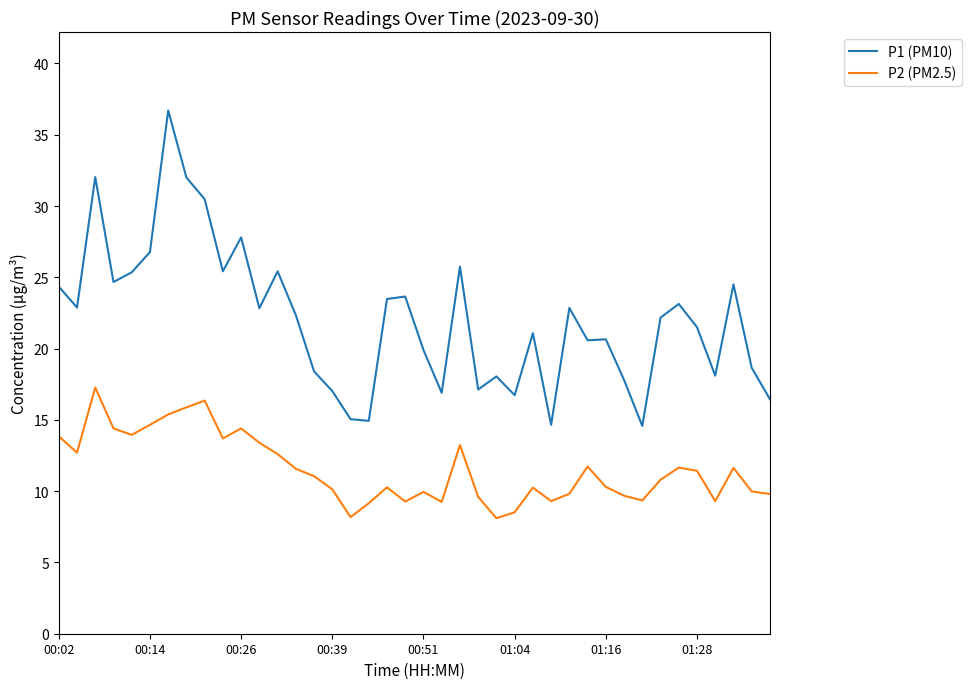

What is the minimum value shown in the chart?

8.1